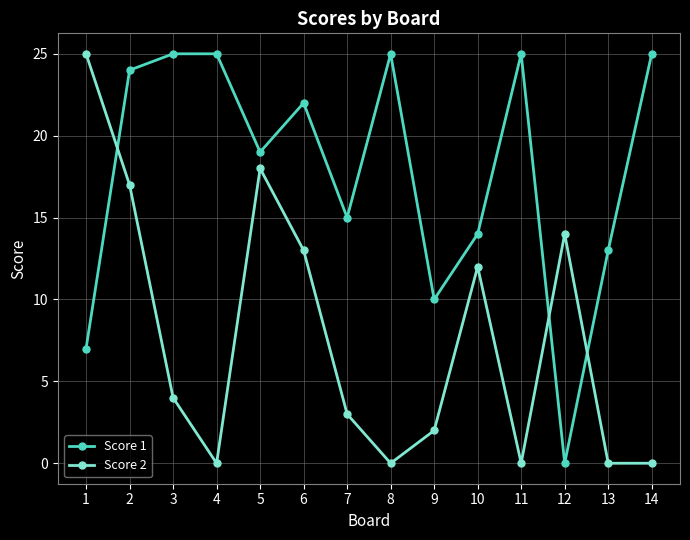

At which category does Score 2 reach its first local peak?

5